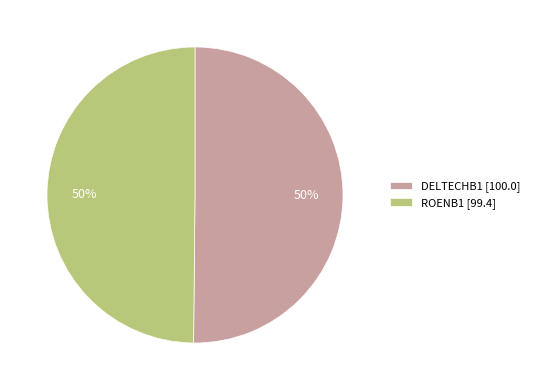

How many segments does this pie chart have?

2